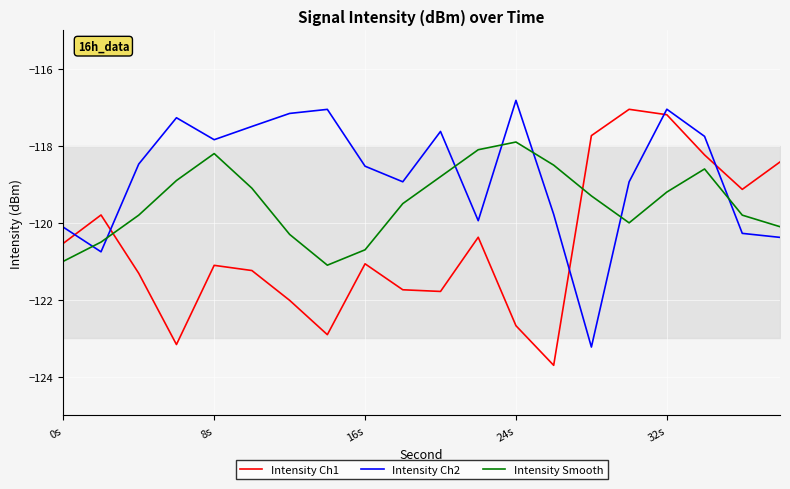

List the series in order of their overall mean, lowest first.

Intensity Ch1, Intensity Smooth, Intensity Ch2